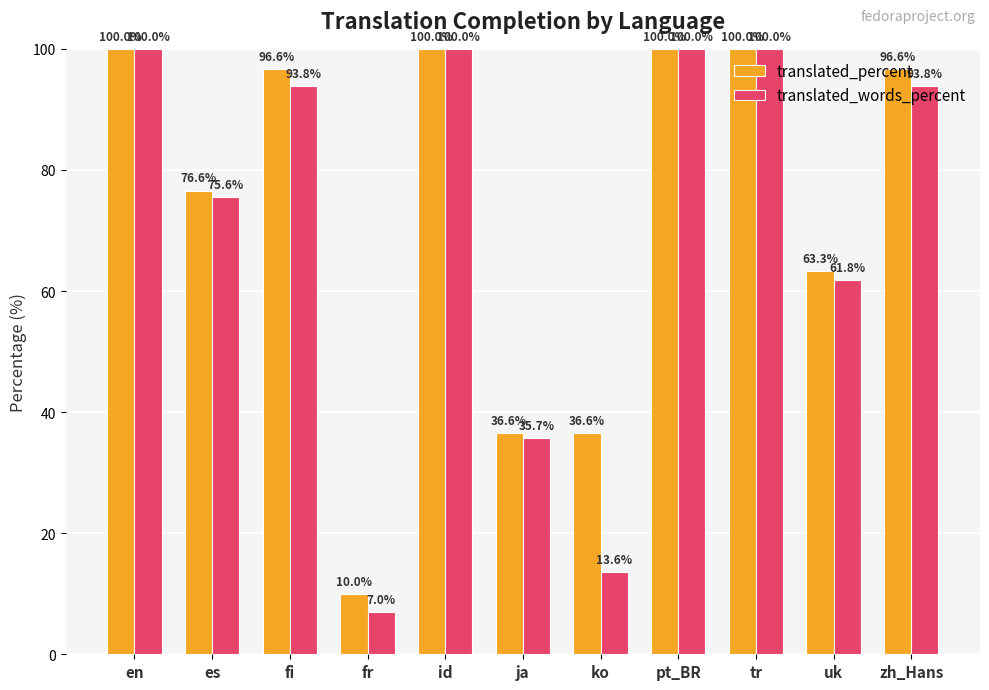

What is the sum of all translated_words_percent values?

781.3